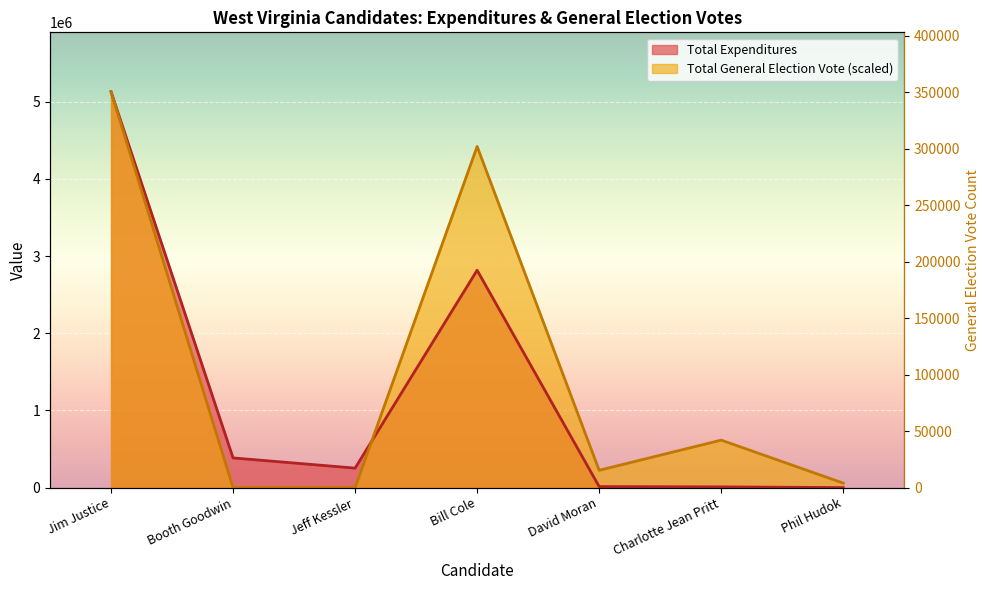

Which category has the highest value in the Total General Election Vote series?

Jim Justice